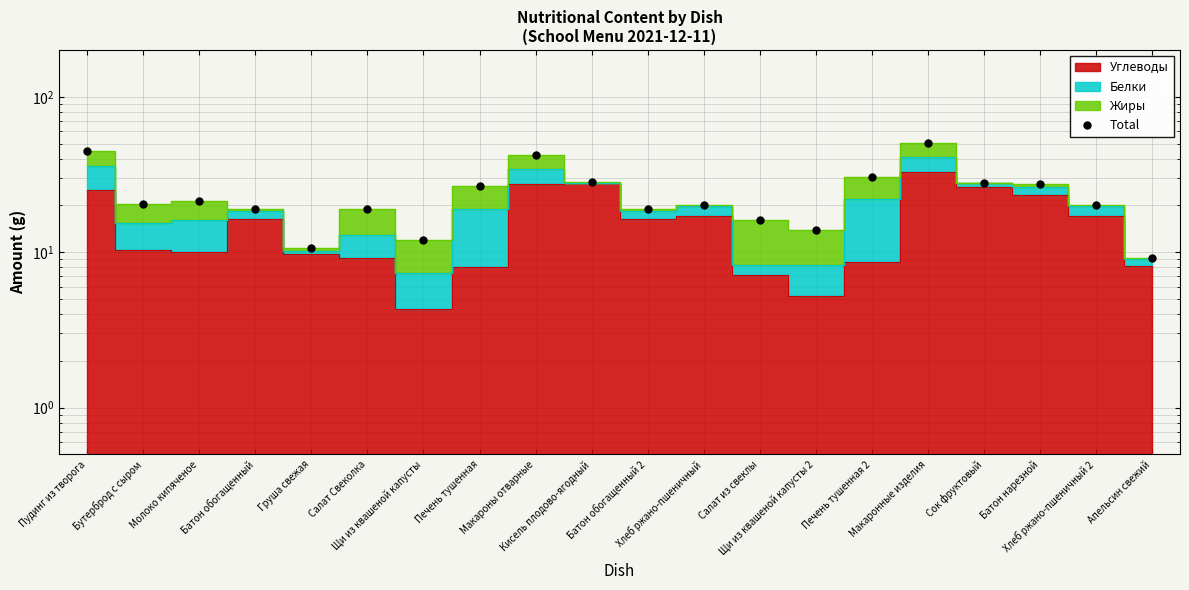

What is the approximate value at Молоко кипяченое?

21.5